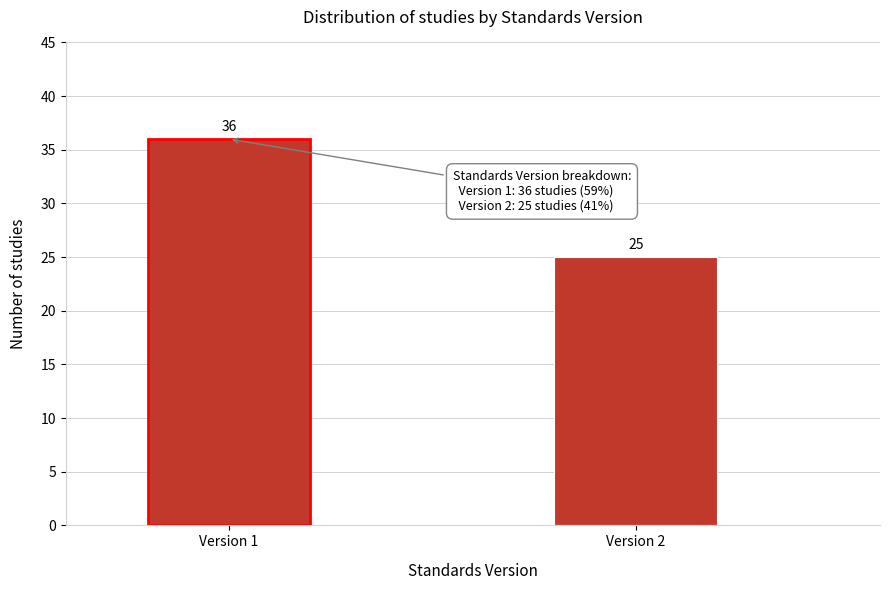

Reading left to right, what are all the values shown in this chart?

36	25